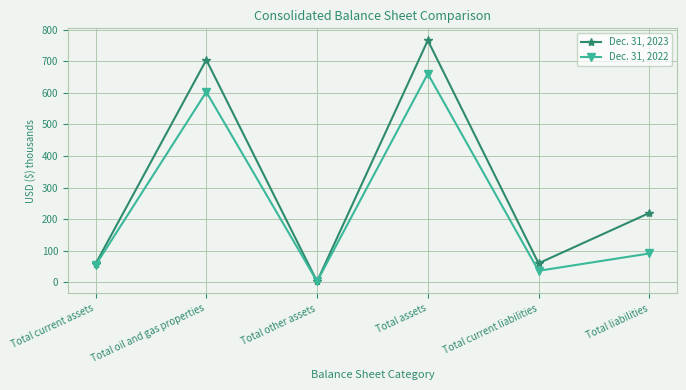

True or false: Dec. 31, 2023 has more than 2 points higher than both neighbors.

False